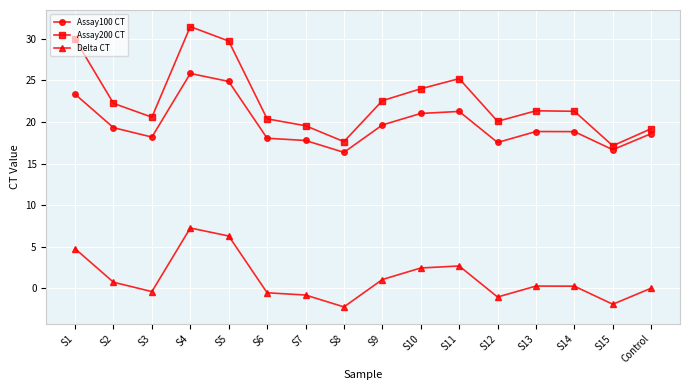

Is it true that Assay100 CT equals 30.0 at S10?

False